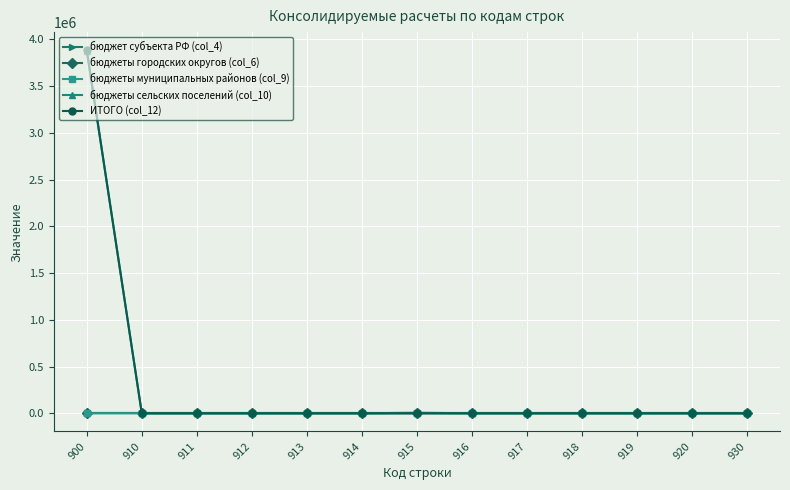

True or false: бюджеты городских округов (col_6) has more than 2 points higher than both neighbors.

False